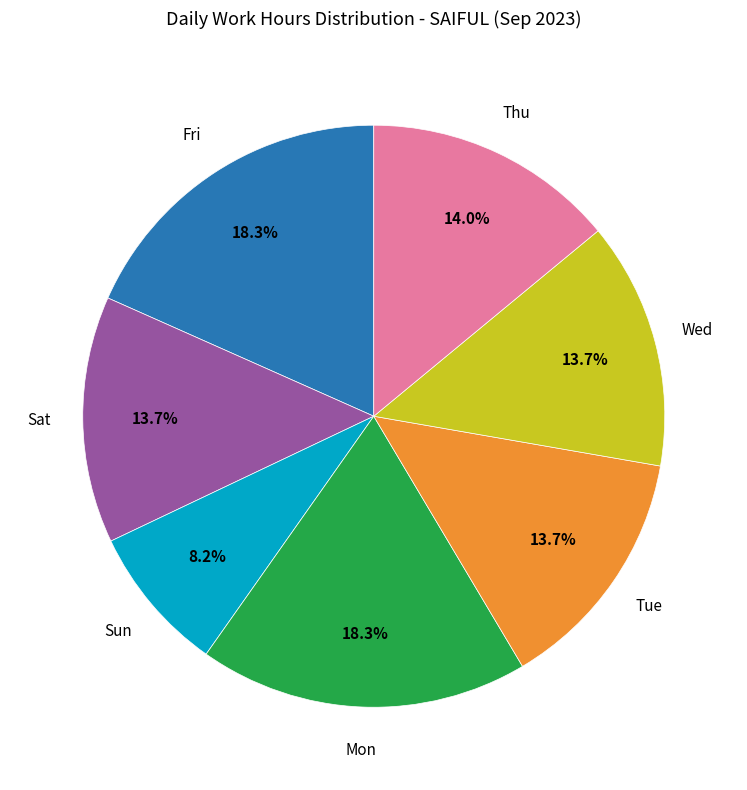

Is there a majority slice in this chart?

No